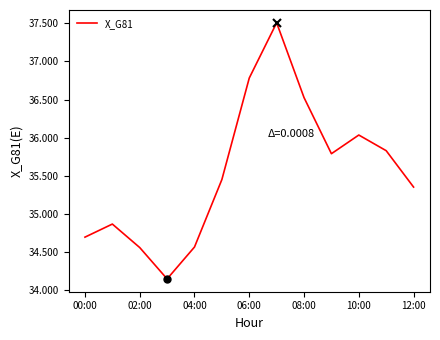

What is the difference between the maximum and minimum values?

3.4